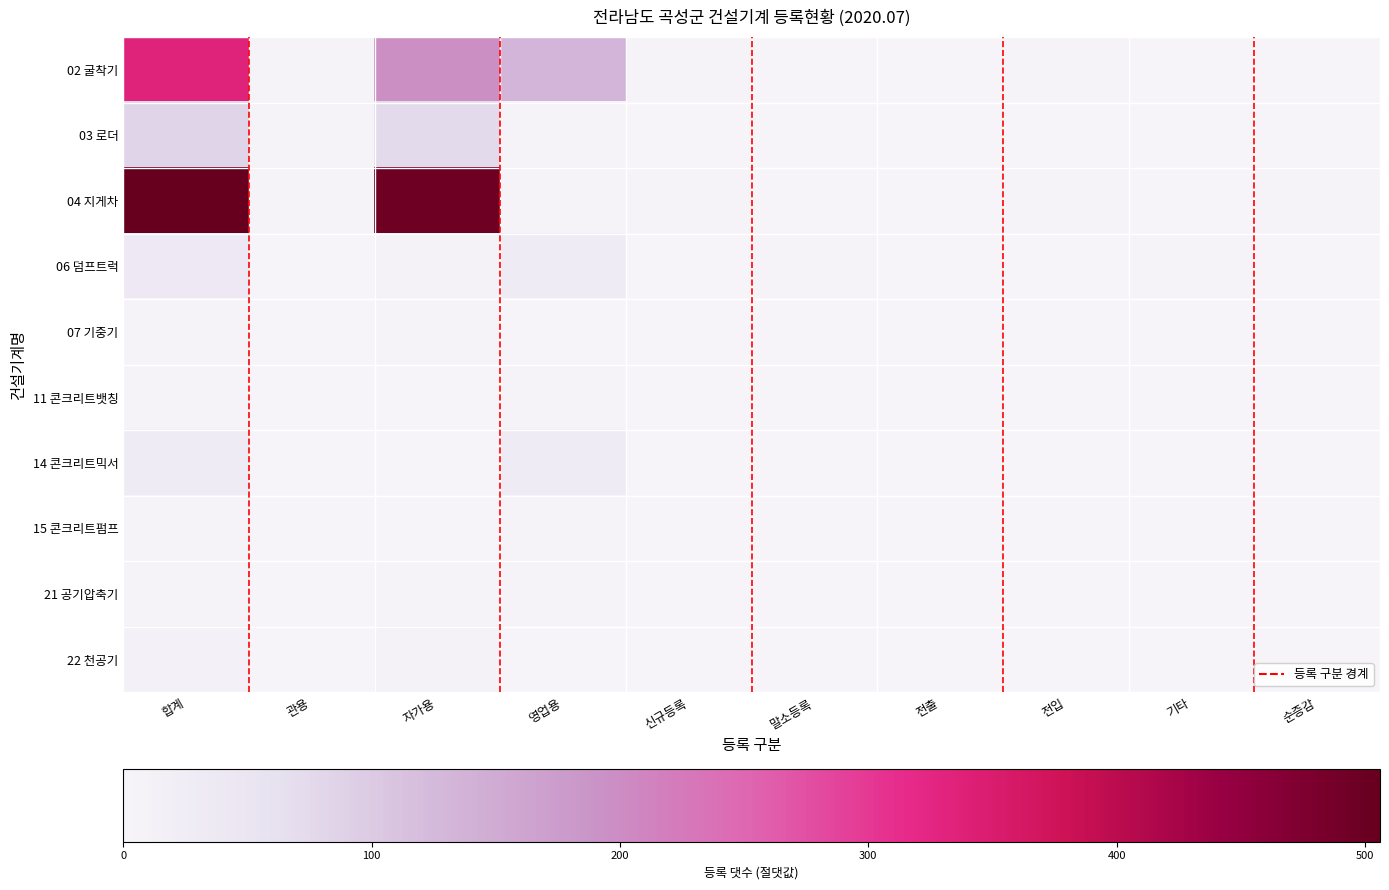

At which category does the chart reach its minimum across all series?

말소등록